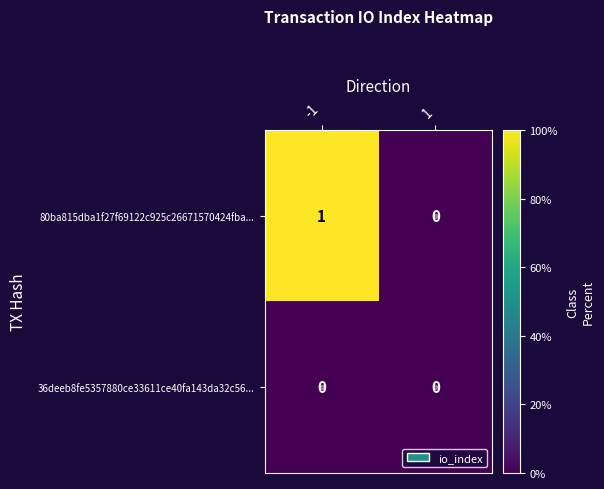

Is the value of 80ba815dba1f27f69122c925c26671570424fba... at -1 greater than the value of 36deeb8fe5357880ce33611ce40fa143da32c56... at 1?

Yes